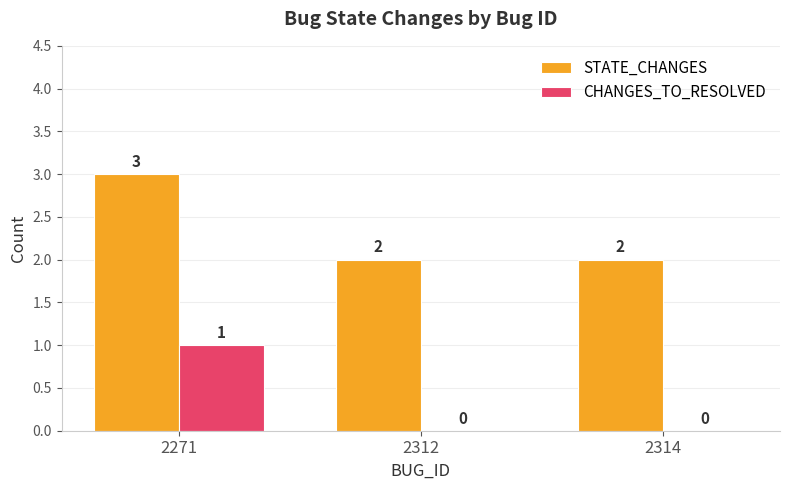

True or false: STATE_CHANGES has a value of 2 at 2312.

True